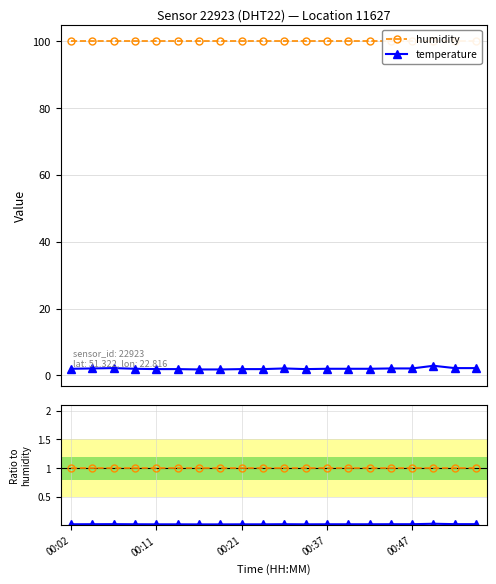

Which has a higher value, 14 or 5?

14